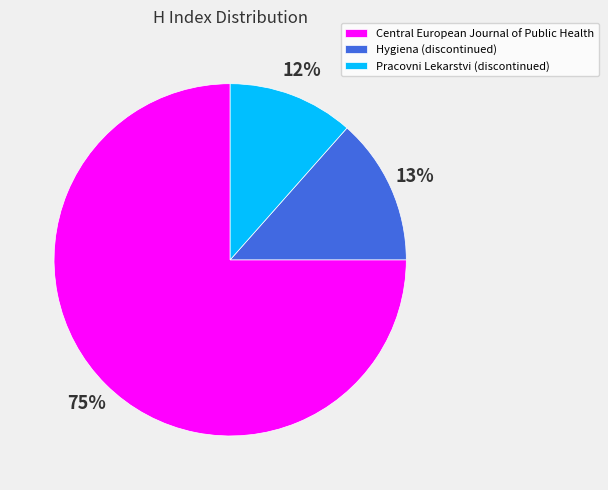

Which has a higher value, Pracovni Lekarstvi (discontinued) or Hygiena (discontinued)?

Hygiena (discontinued)